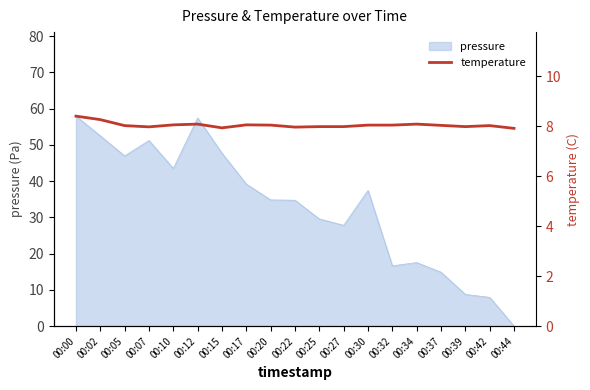

True or false: pressure has a value of 46.9 at 00:05.

True